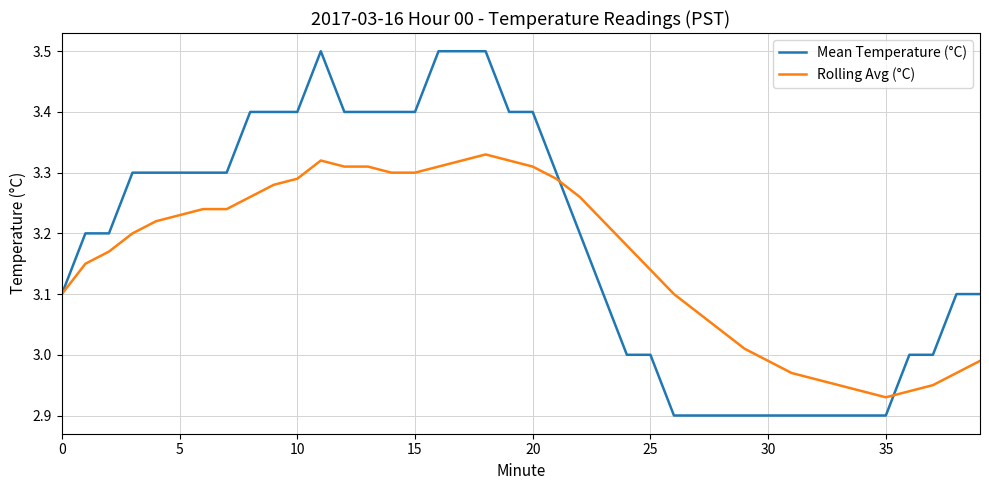

What is the greatest value displayed?

3.5